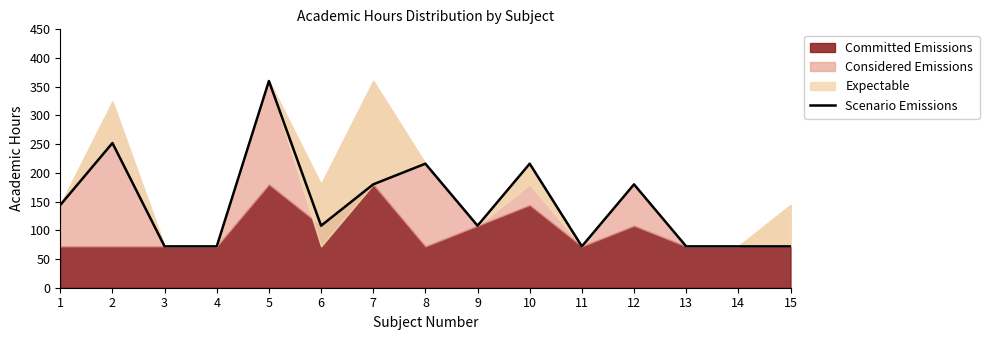

How many categories are shown in the chart?

15